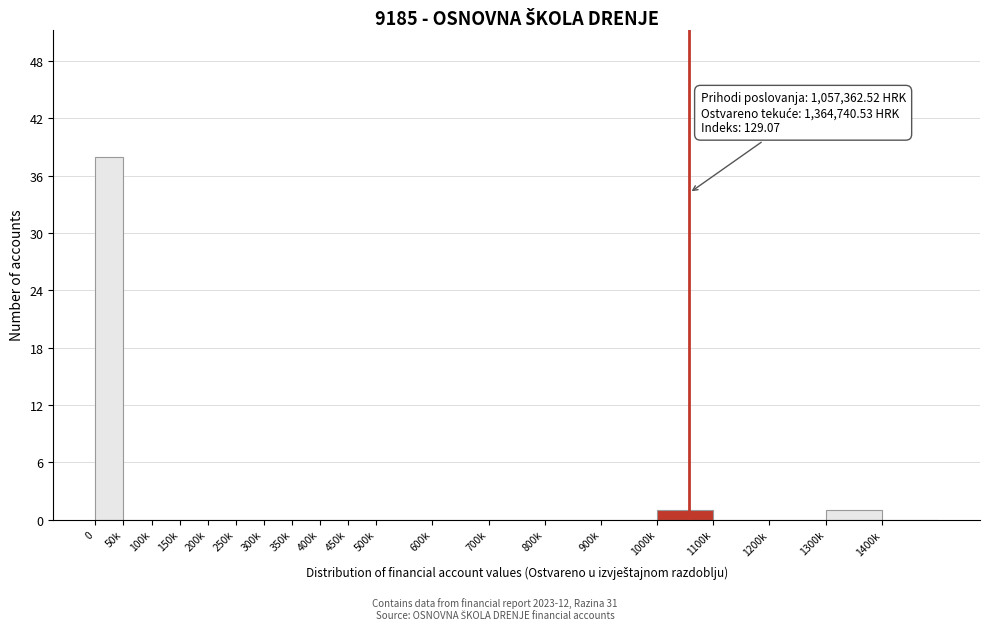

Reading right to left, list all the values displayed in this chart.

1400k=0	1300k=1	1200k=0	1100k=0	1000k=1	900k=0	800k=0	700k=0	600k=0	500k=0	450k=0	400k=0	350k=0	300k=0	250k=0	200k=0	150k=0	100k=0	50k=0	0=38